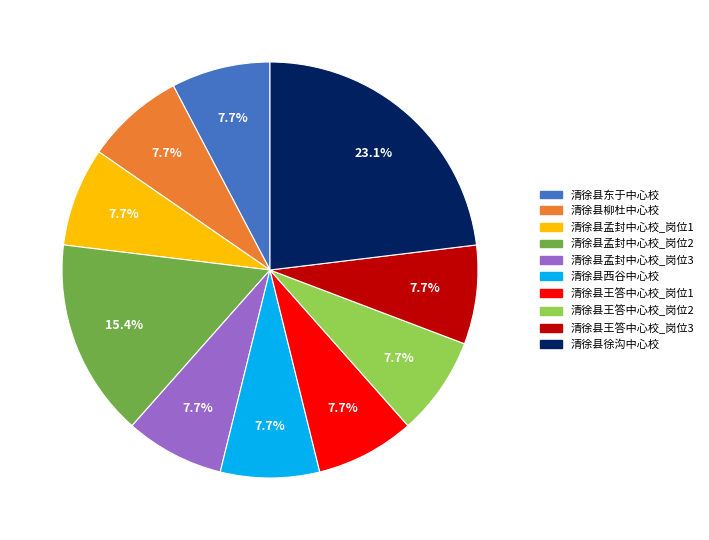

The 清徐县王答中心校_岗位3 slice represents 8% of the pie. True or false?

True